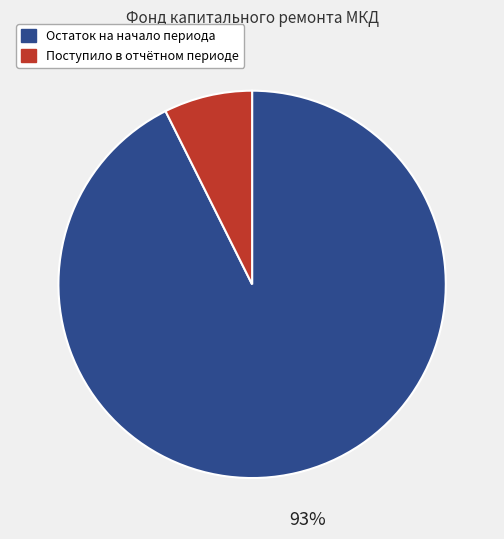

To the nearest percent, what is the average slice percentage?

50%